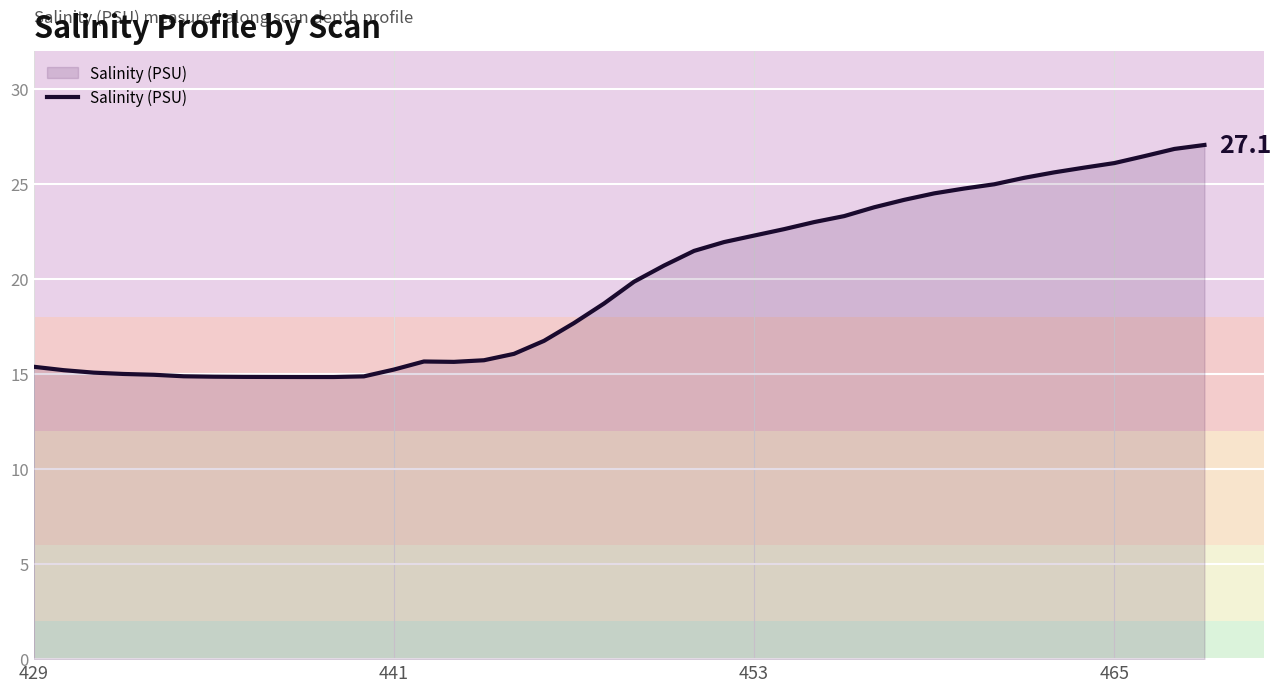

What is the greatest value displayed?

27.1